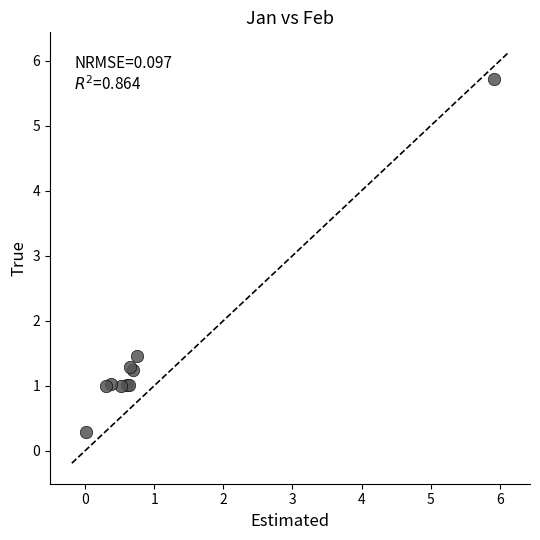

What Y value in the scatter plot is closest to 2?

1.5